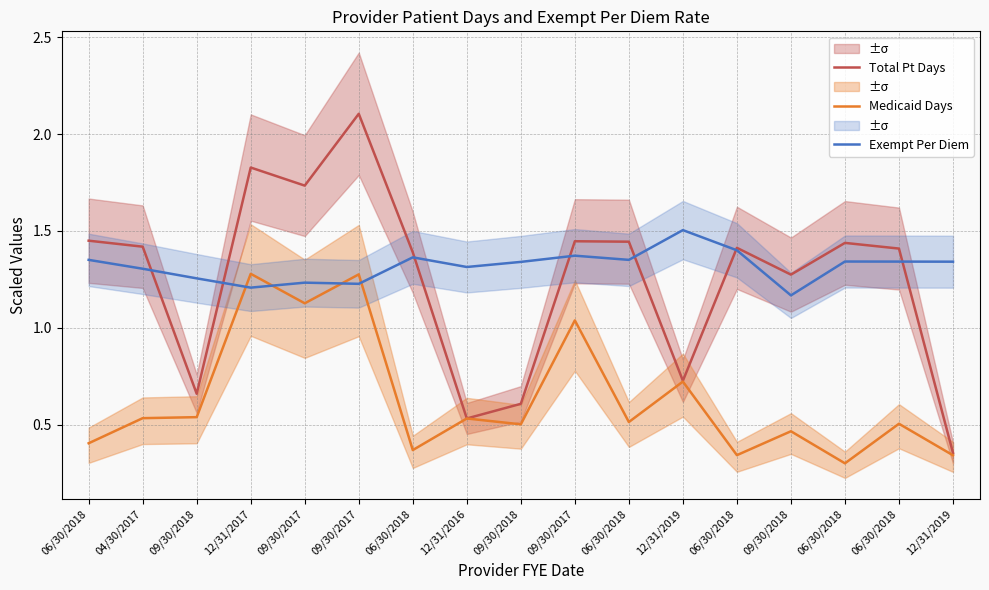

At which category is the sum across all series the highest?

09/30/2017